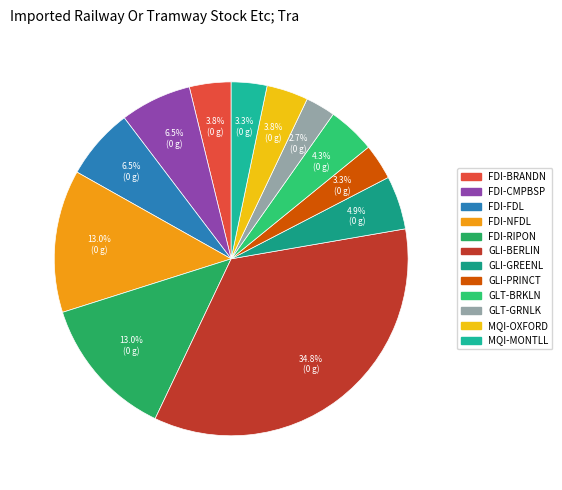

What is the change in value from GLI-PRINCT to GLT-GRNLK?

-1